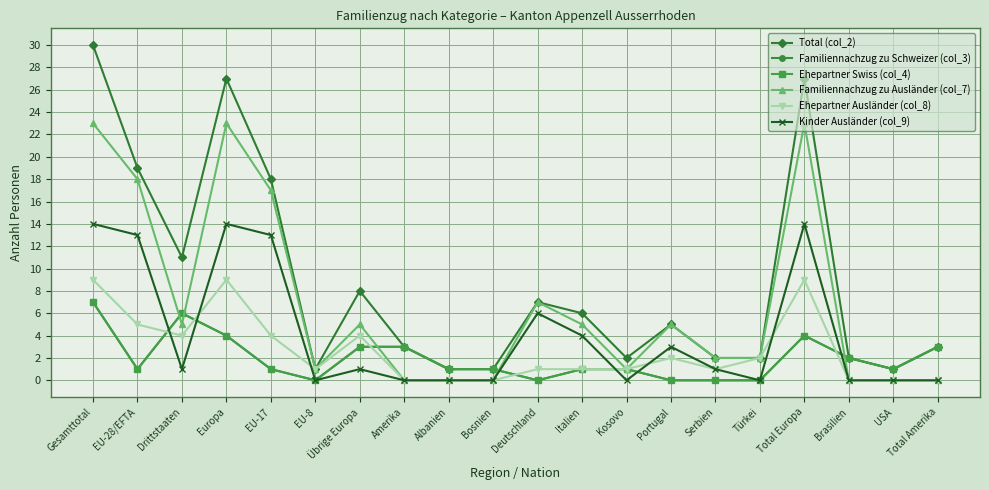

Is it true that Total (col_2) equals 38 at Europa?

False